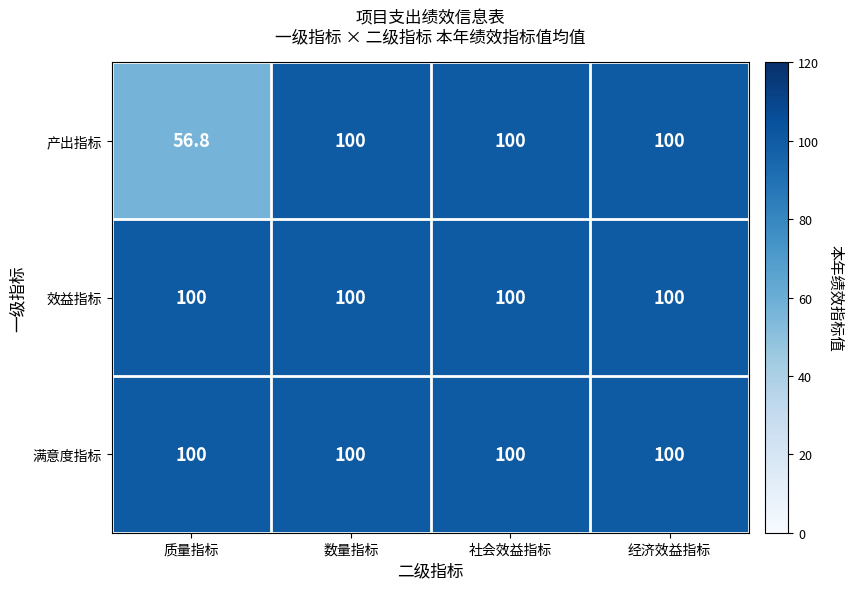

The value of 产出指标 at 社会效益指标 is 49.2. True or false?

False